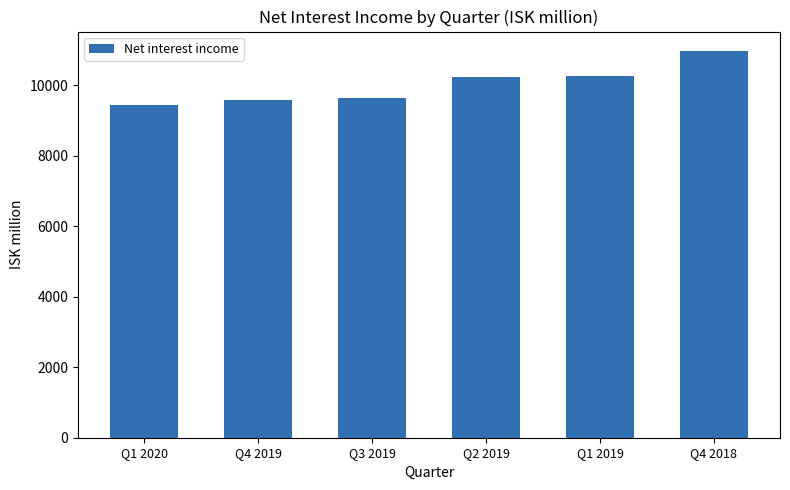

What is the greatest value displayed?

10968